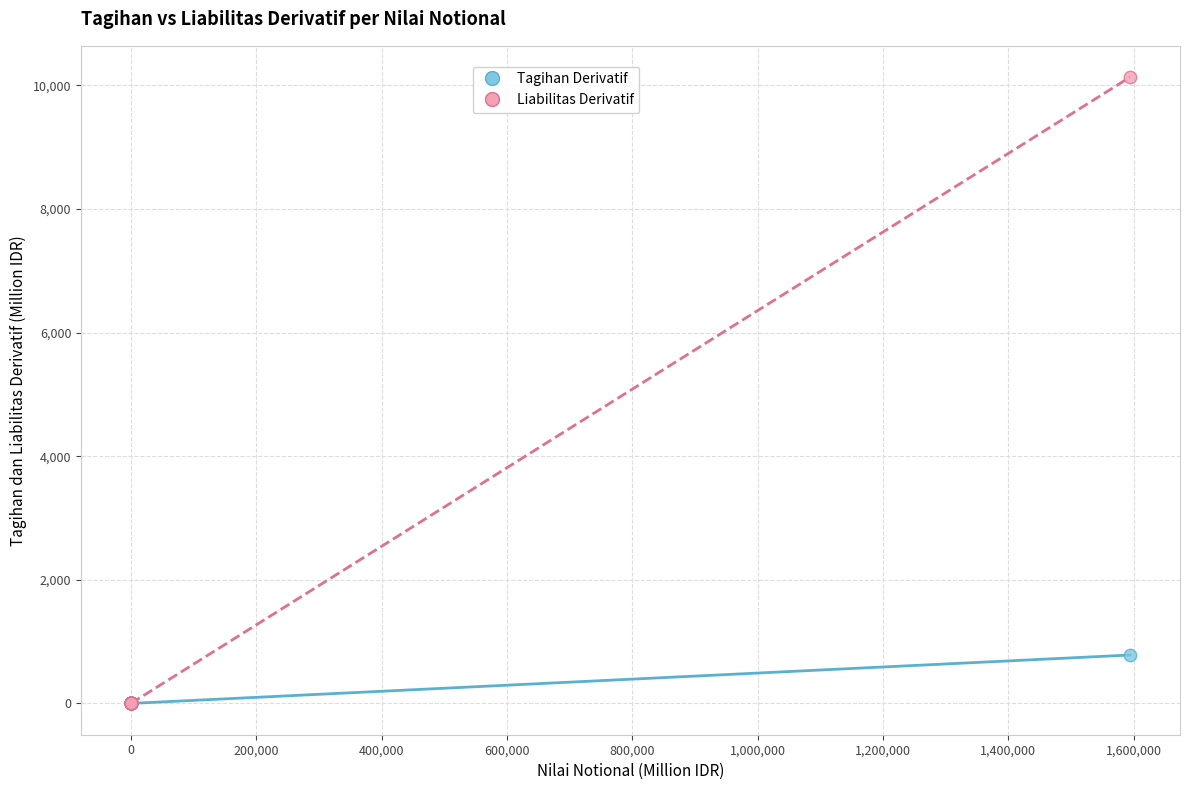

Which series reaches the maximum Y coordinate?

Liabilitas Derivatif